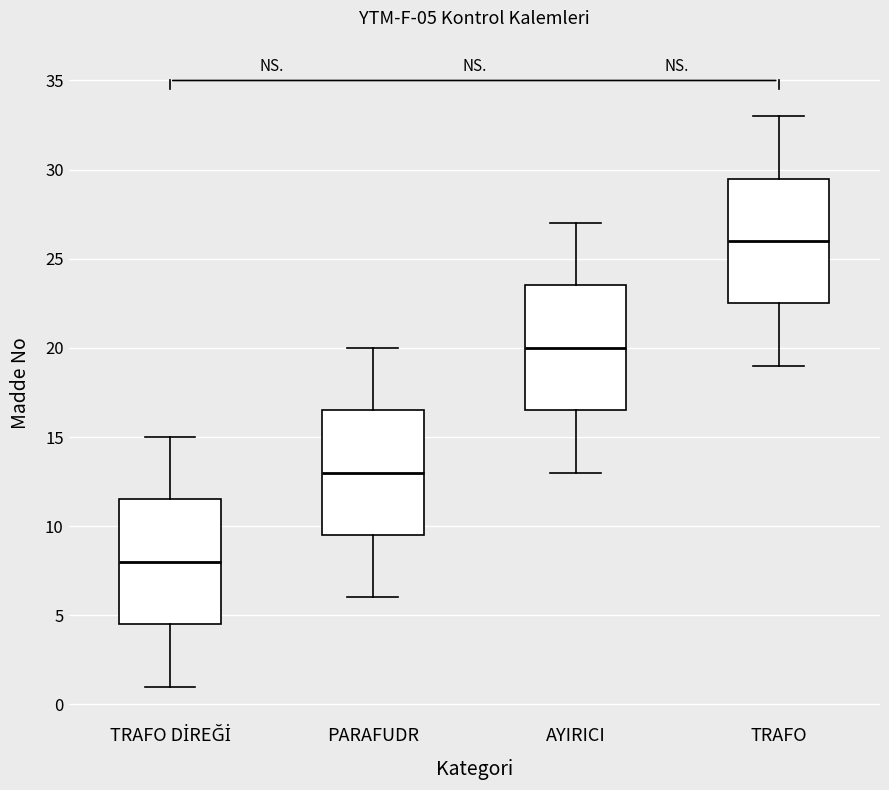

Which box has the lowest median line?

TRAFO DİREĞİ